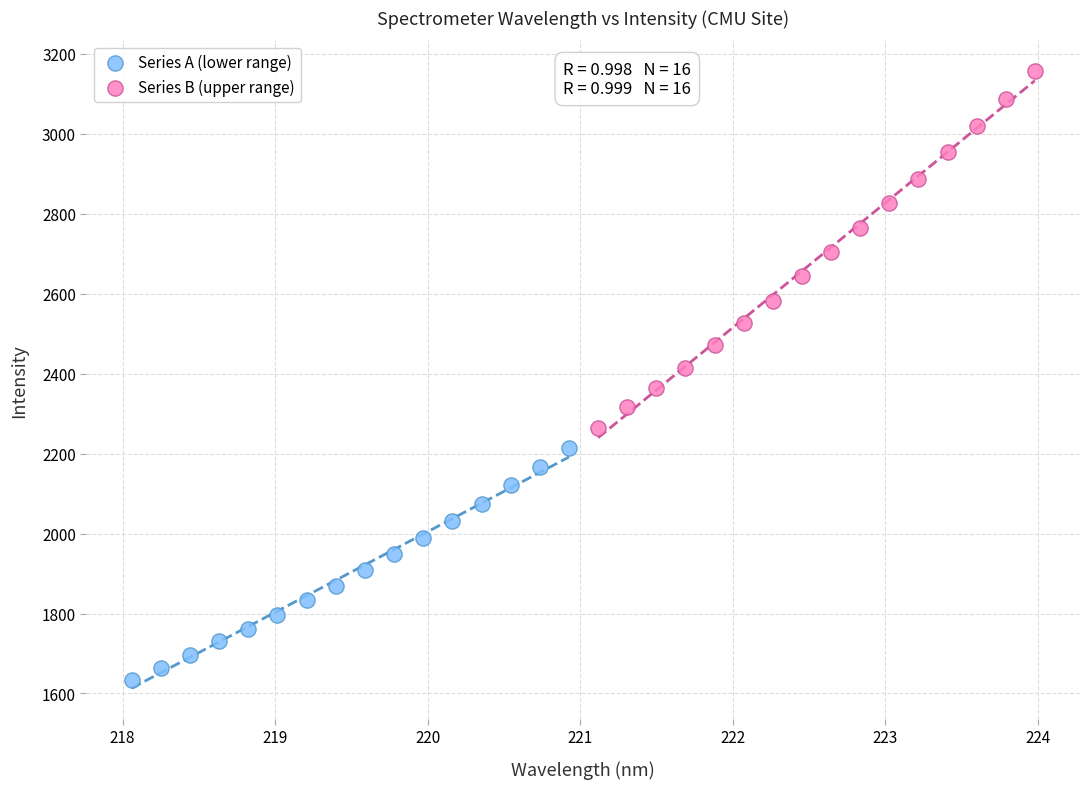

Which series has the widest spread of Y values?

Series B (upper range)